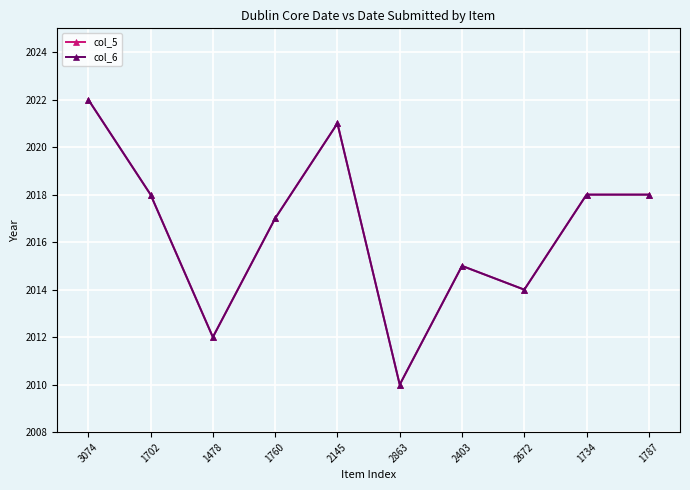

What is the maximum value for col_6?

2022